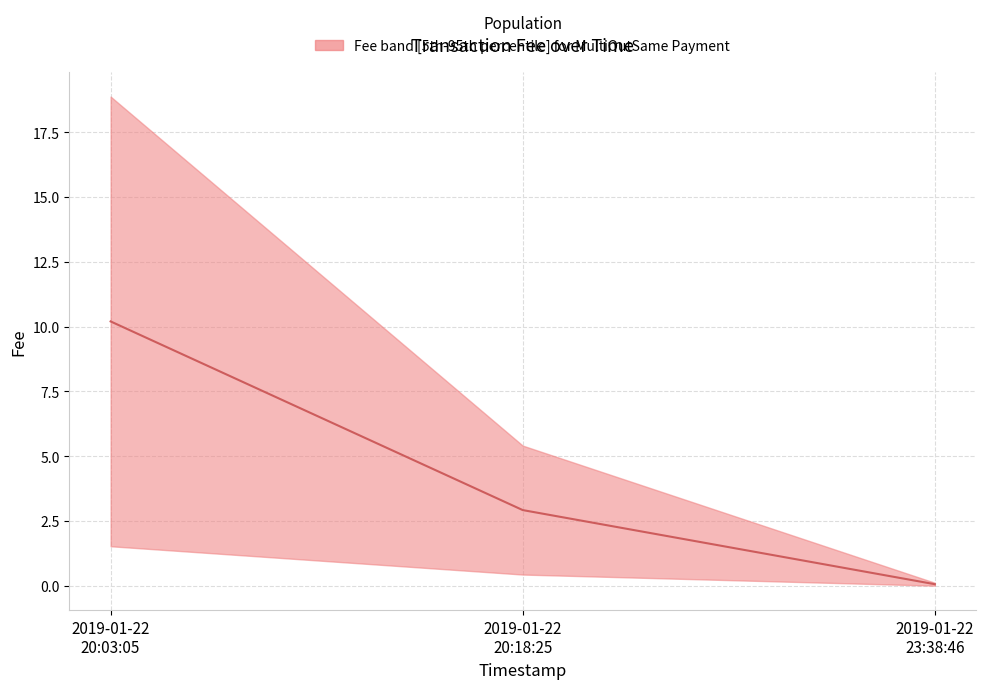

List the labels in order of value, smallest first.

2019-01-22
23:38:46, 2019-01-22
20:18:25, 2019-01-22
20:03:05